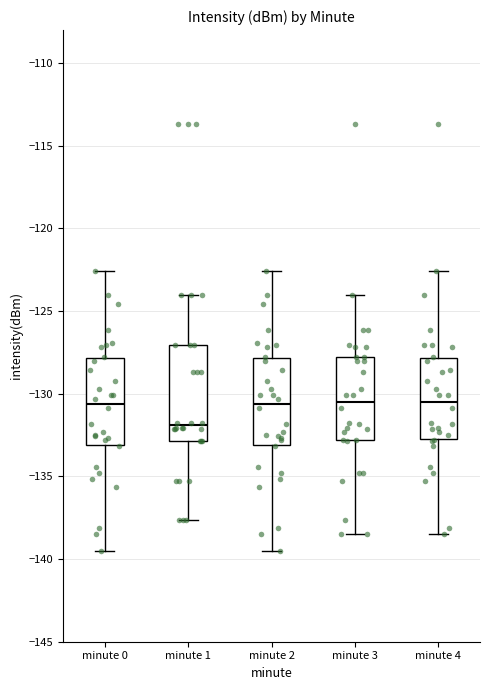

Reading left to right, transcribe this box plot: for each box, give where its median line is, the range the box spans, and where its two whiskers end, as read against the y-axis. The values are not printed on the chart, so give them approximately, as read against the axis.

minute 0: median -130.5, box -133.0 to -128.0, whiskers -139.5 to -122.5
minute 1: median -132.0, box -133.0 to -127.0, whiskers -137.5 to -124.0
minute 2: median -130.5, box -133.0 to -128.0, whiskers -139.5 to -122.5
minute 3: median -130.5, box -133.0 to -128.0, whiskers -138.5 to -124.0
minute 4: median -130.5, box -132.5 to -128.0, whiskers -138.5 to -122.5